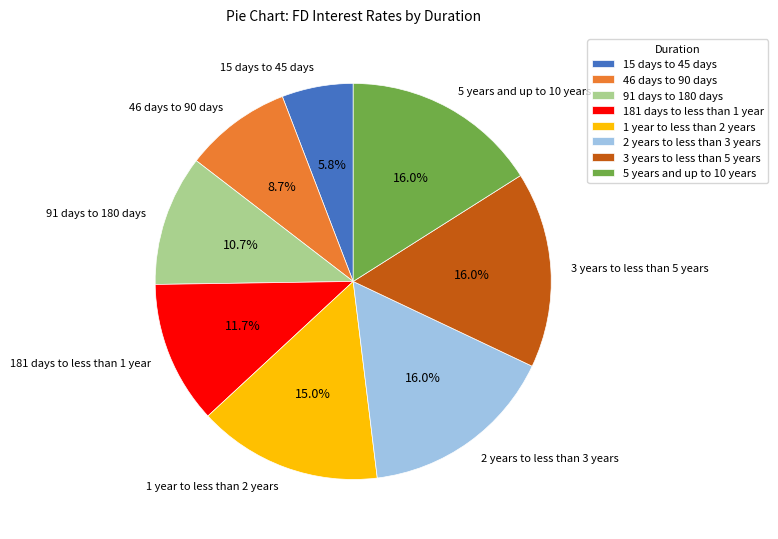

Is there any slice that represents more than half of the pie?

No